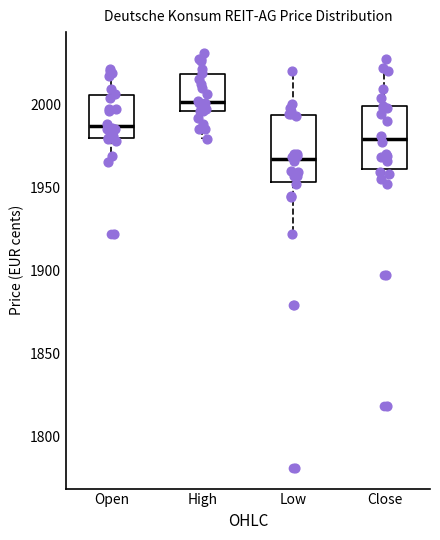

Which box's median line is the highest?

High